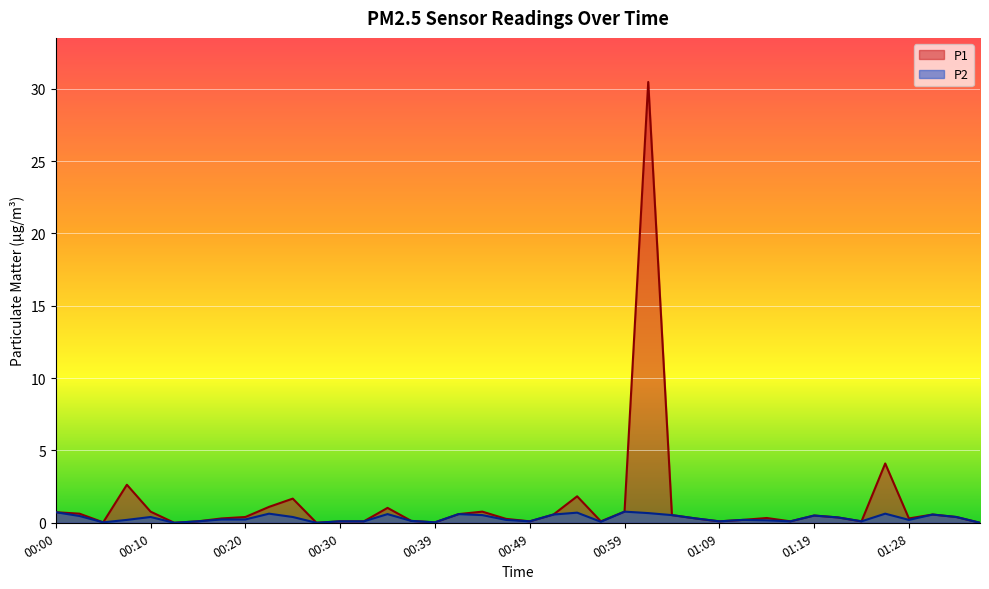

Which has a higher value, 01:21 or 00:22?

00:22